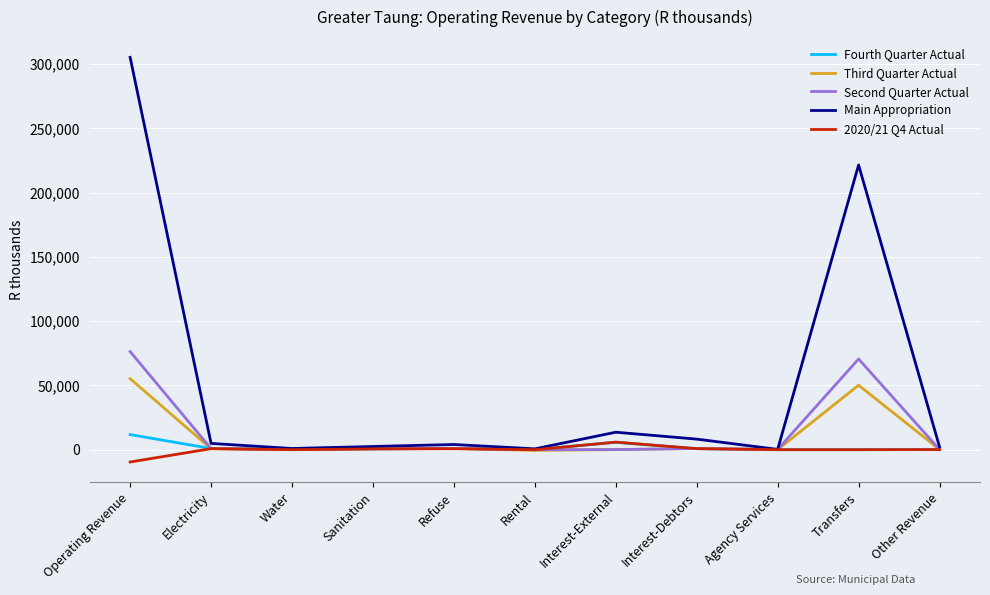

At which category does the chart reach its peak across all series?

Operating Revenue